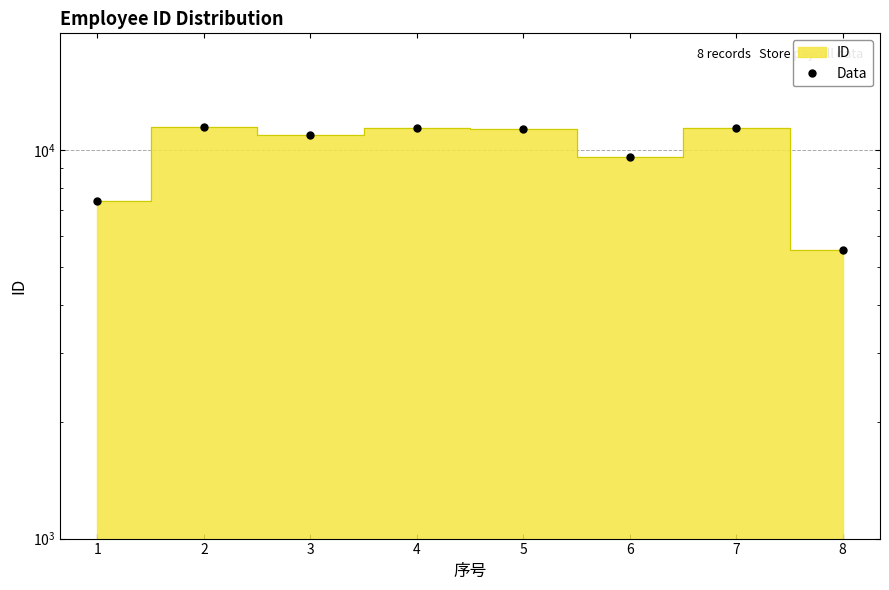

Which has a higher value, 8 or 1?

1